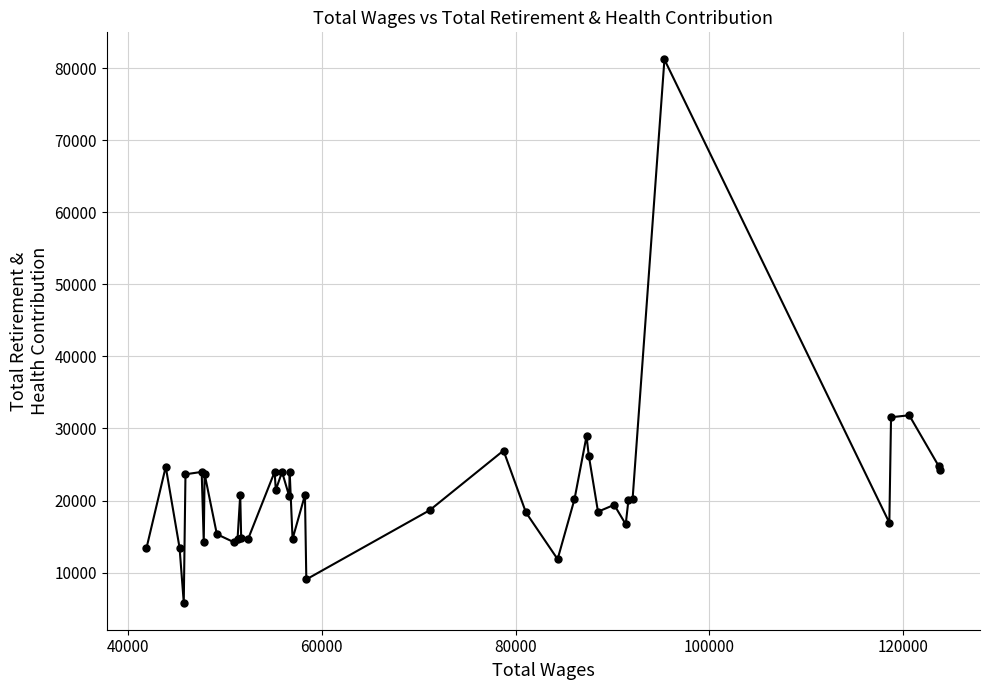

What is the smallest value displayed?

5840.0